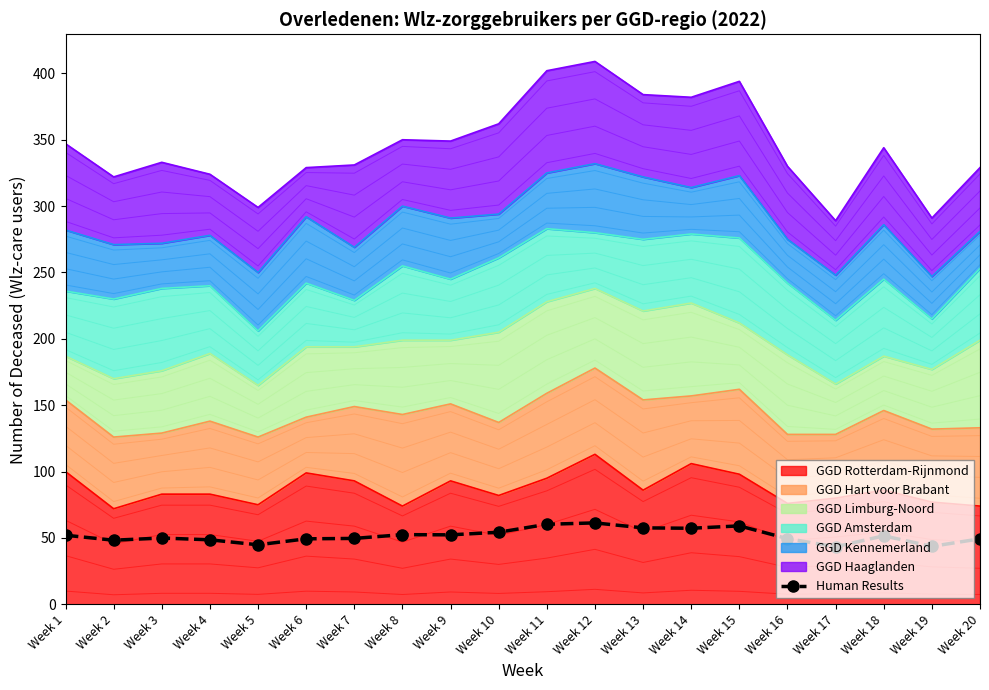

The chart shows a value of 49.6 at Week 7. True or false?

True